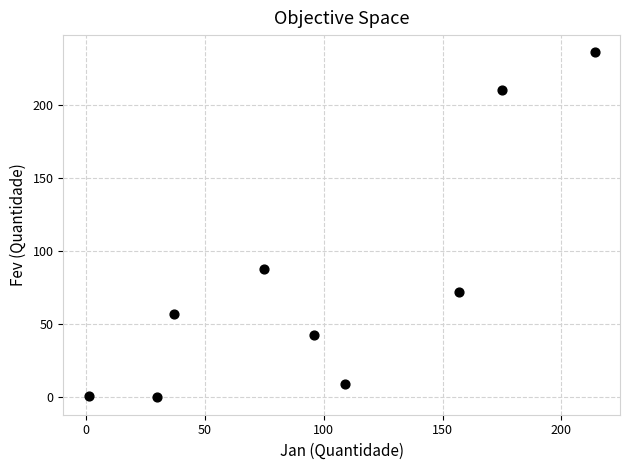

What is the range of Y values (max minus min)?

236